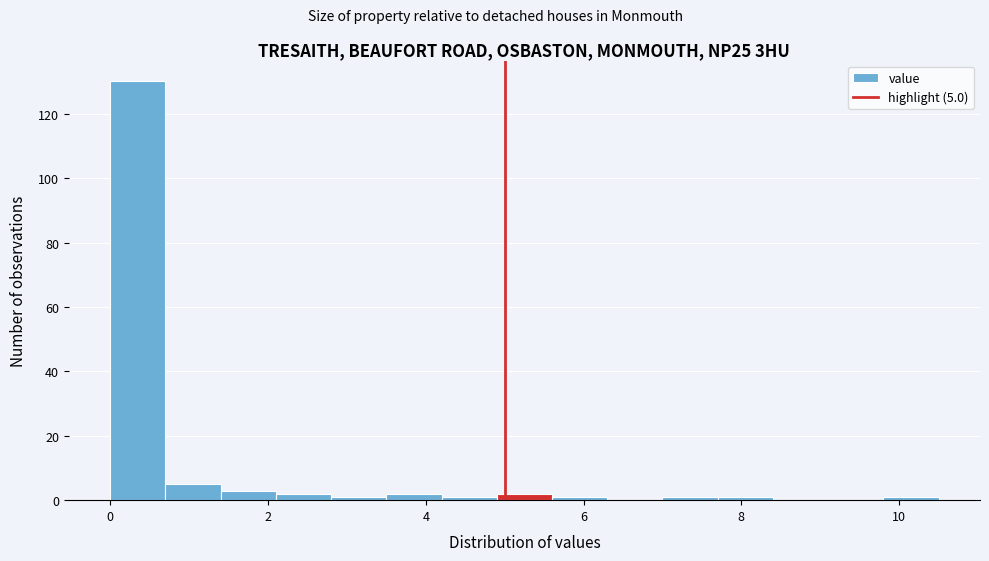

Around what value on the x-axis is the tallest bar? Give the approximate position of its centre, as read against the axis.

0.4